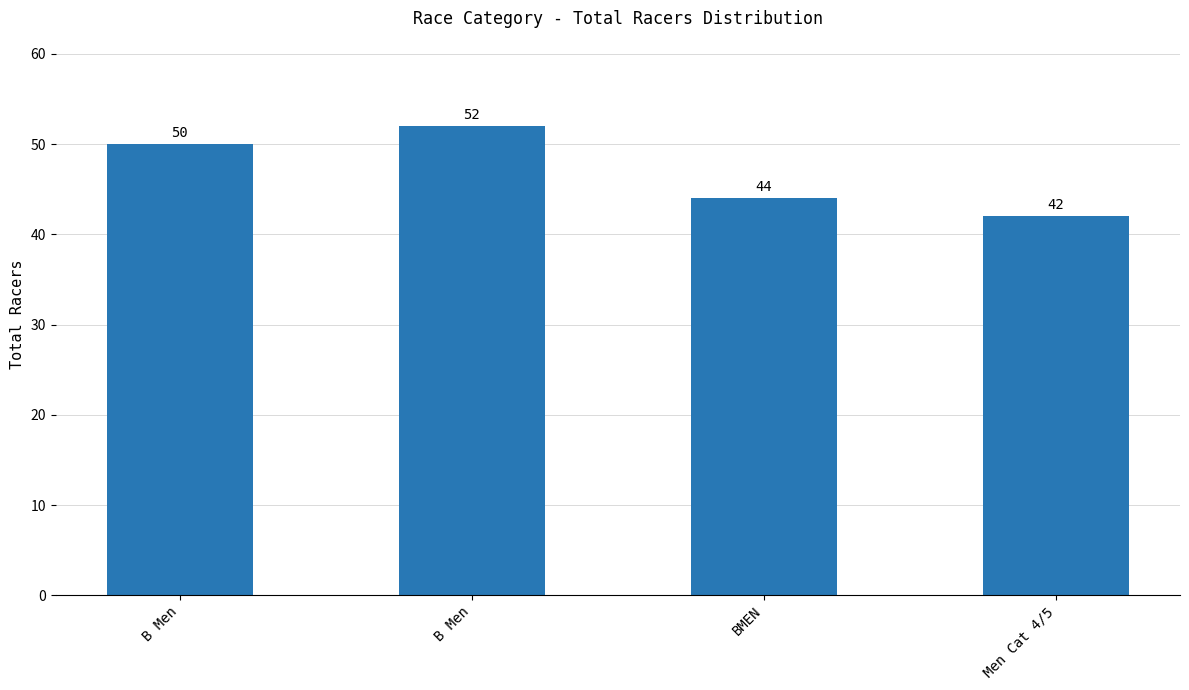

Count the number of data series in this chart.

1